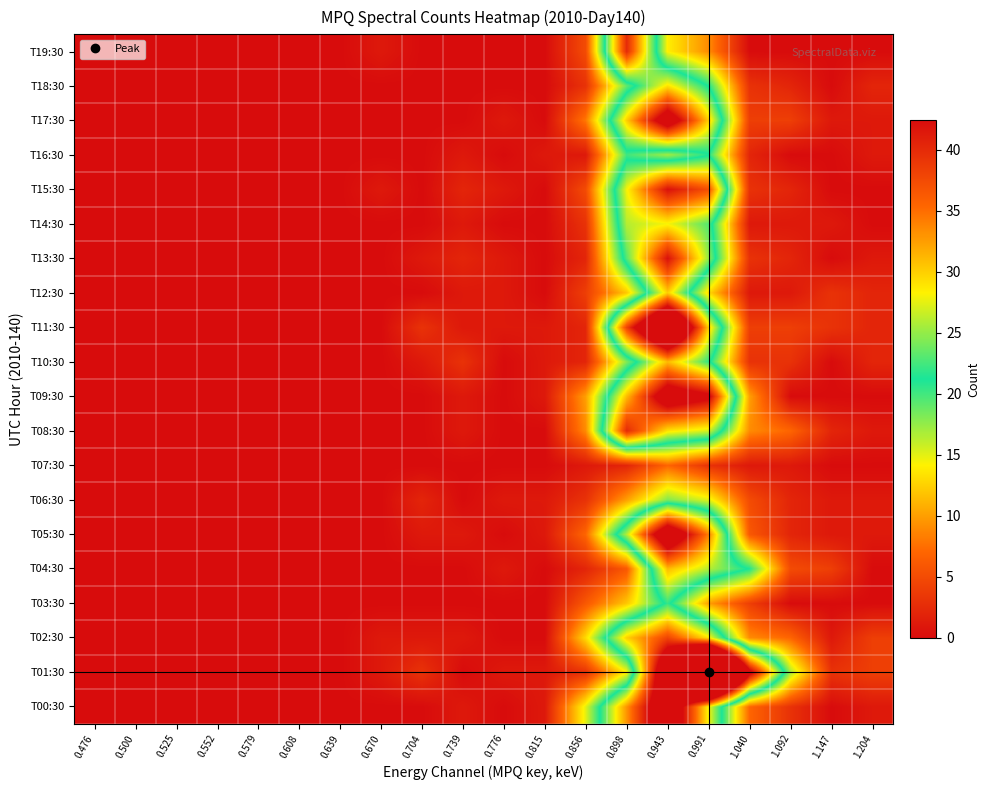

Which label corresponds to the largest value in the chart?

0.991